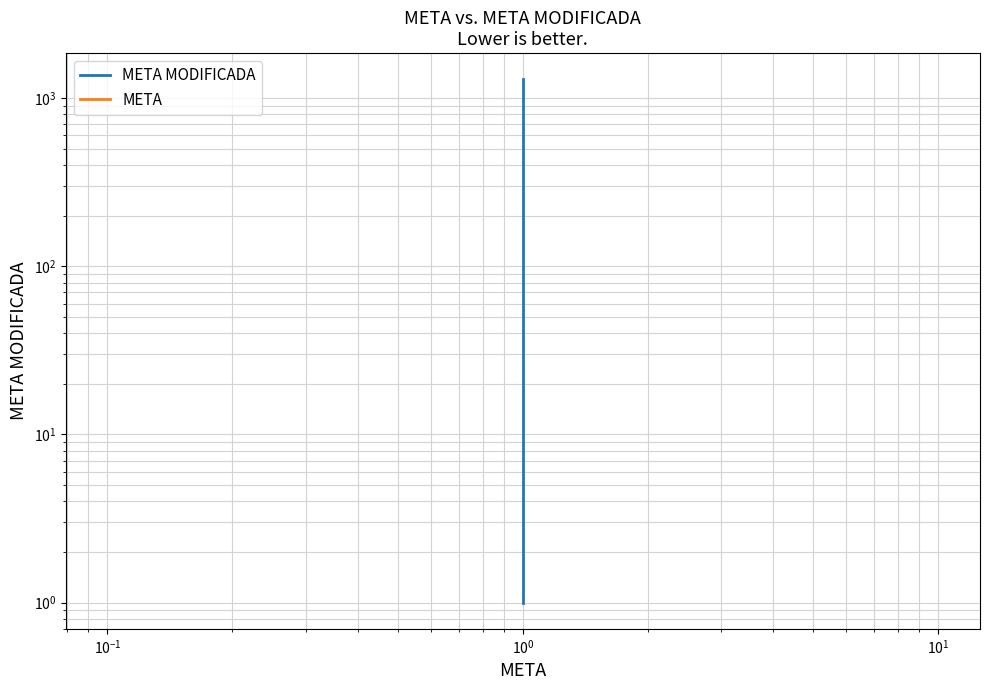

Does the chart have visible grid lines?

Yes